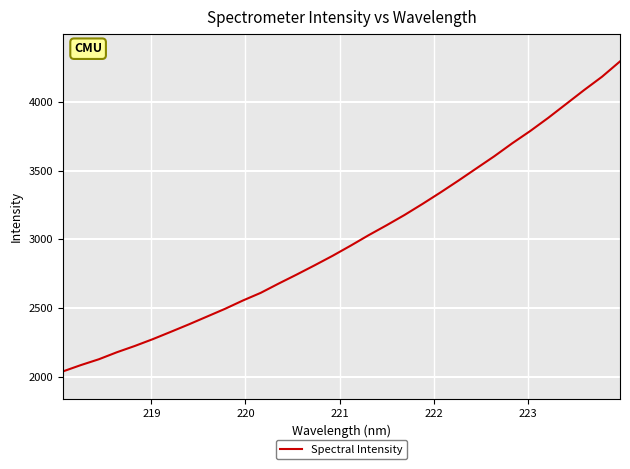

What is the greatest value displayed?

4295.8